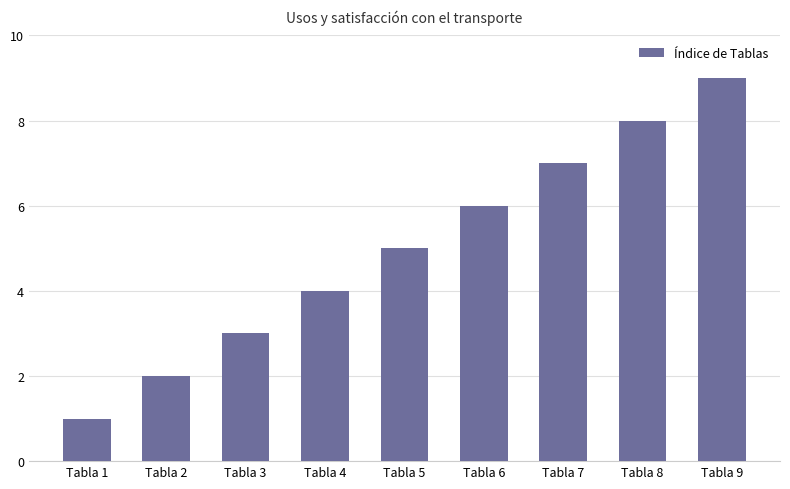

What is the approximate value at Tabla 2?

2